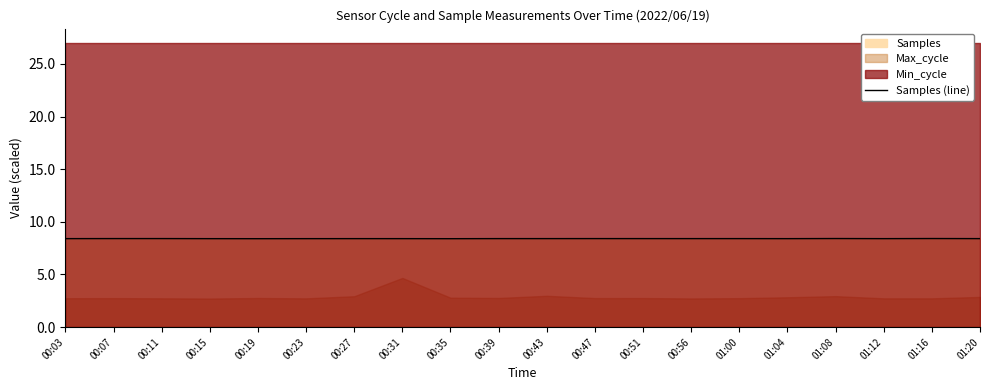

What value does the data have at 01:12?

8.4